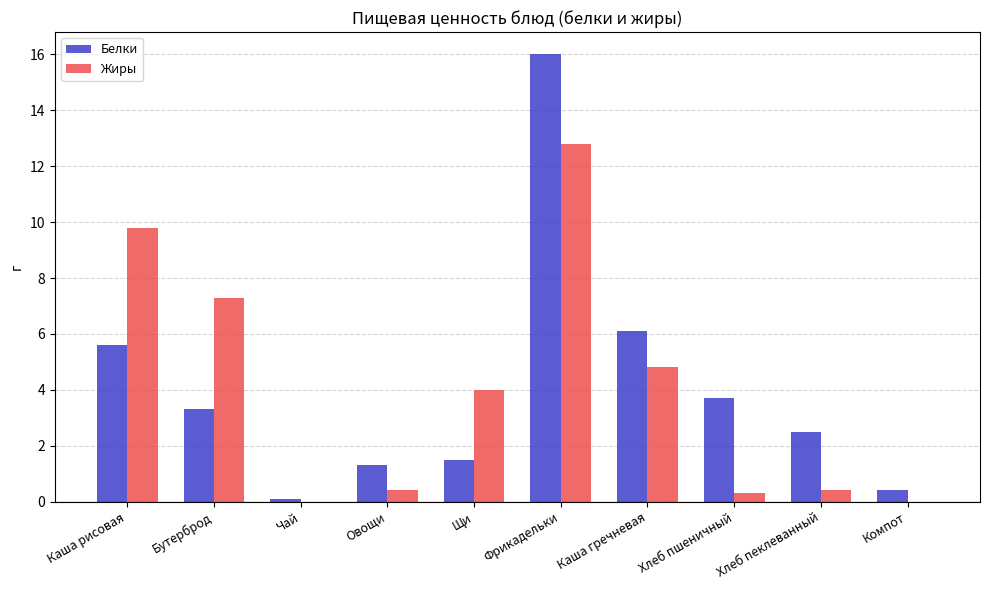

Are the bars horizontal?

No